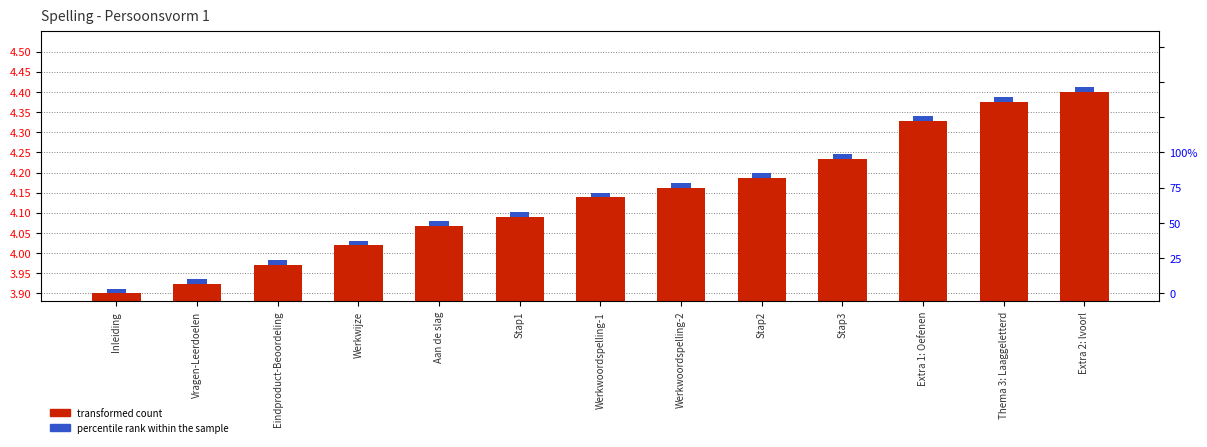

What is the greatest value displayed?

4.4